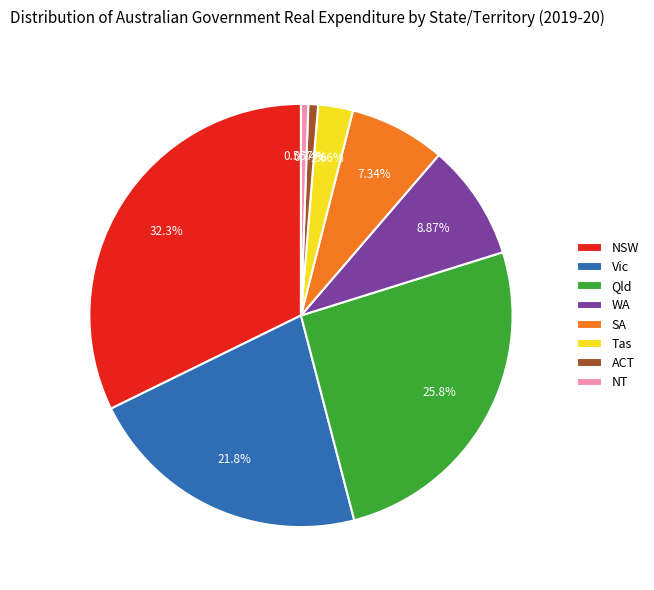

What is the ratio of the value at WA to the value at NT?

15.9